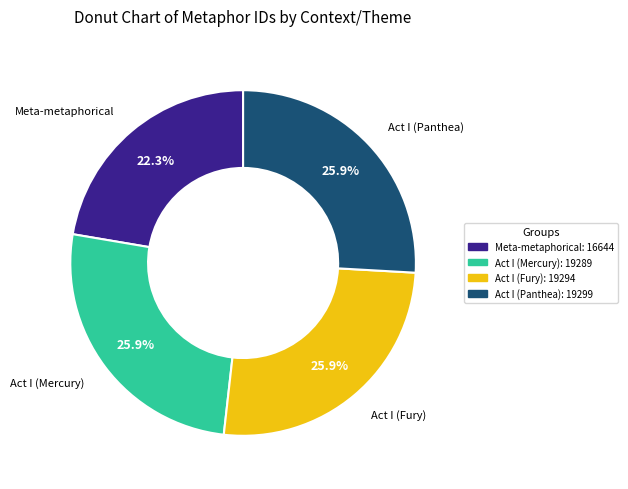

Which category has the smallest portion of the pie?

Meta-metaphorical